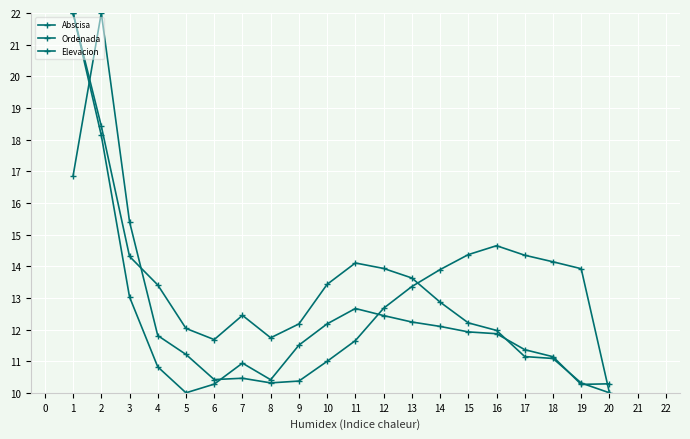

What is the value of the Ordenada point at the 17th from the left?

14.3